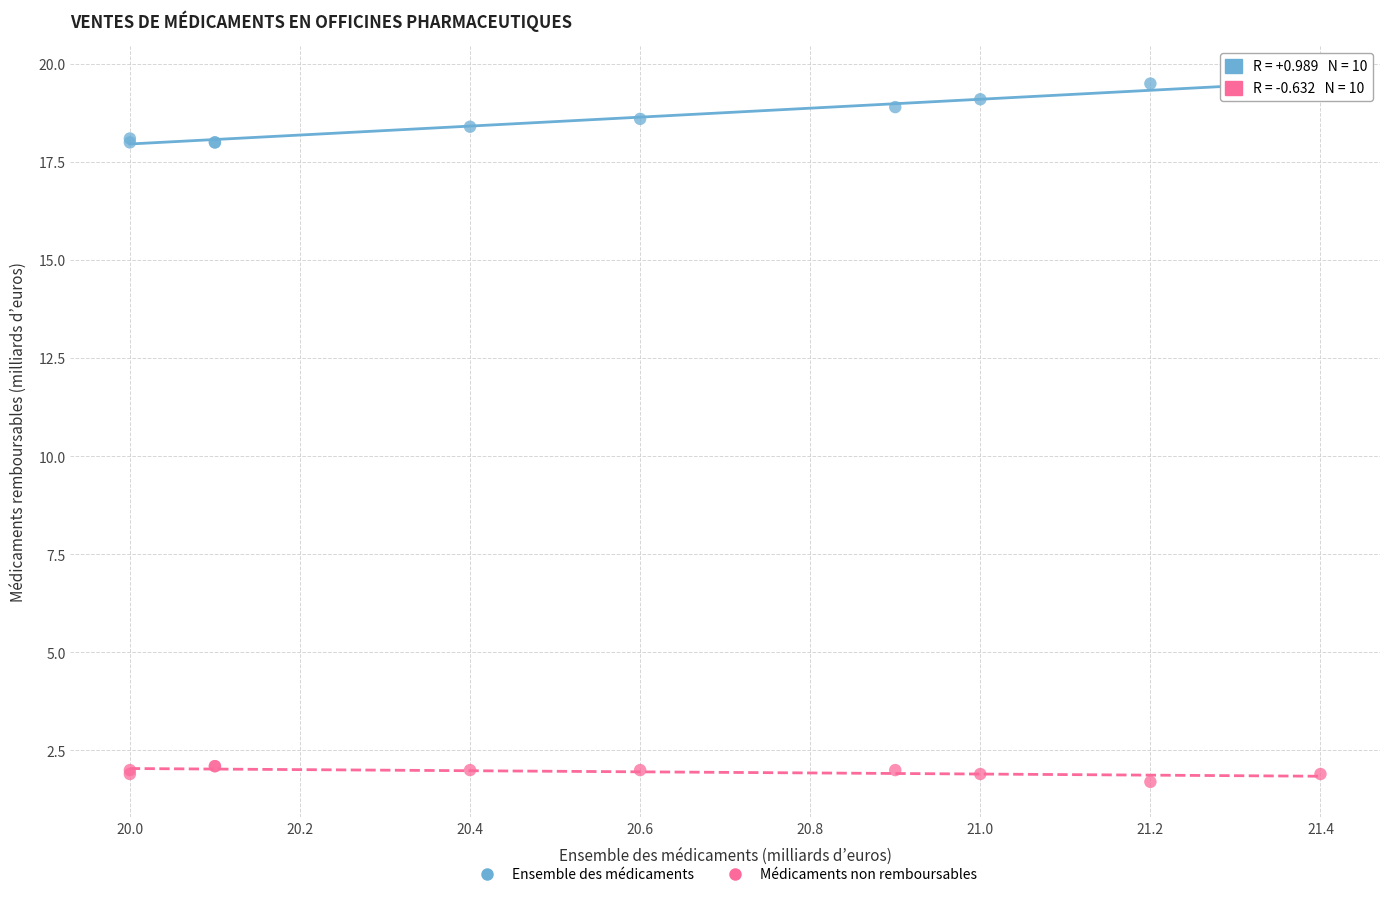

Which series reaches the minimum Y coordinate?

Médicaments non remboursables